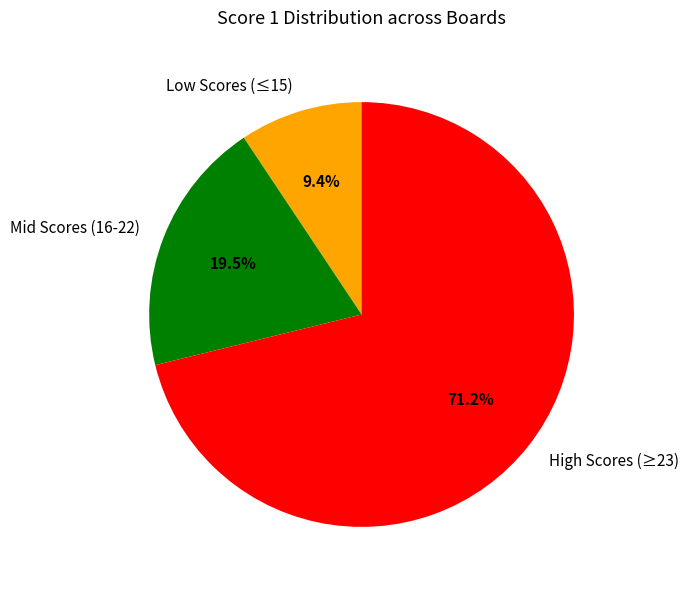

What is the largest slice in the pie chart?

High Scores (≥23)